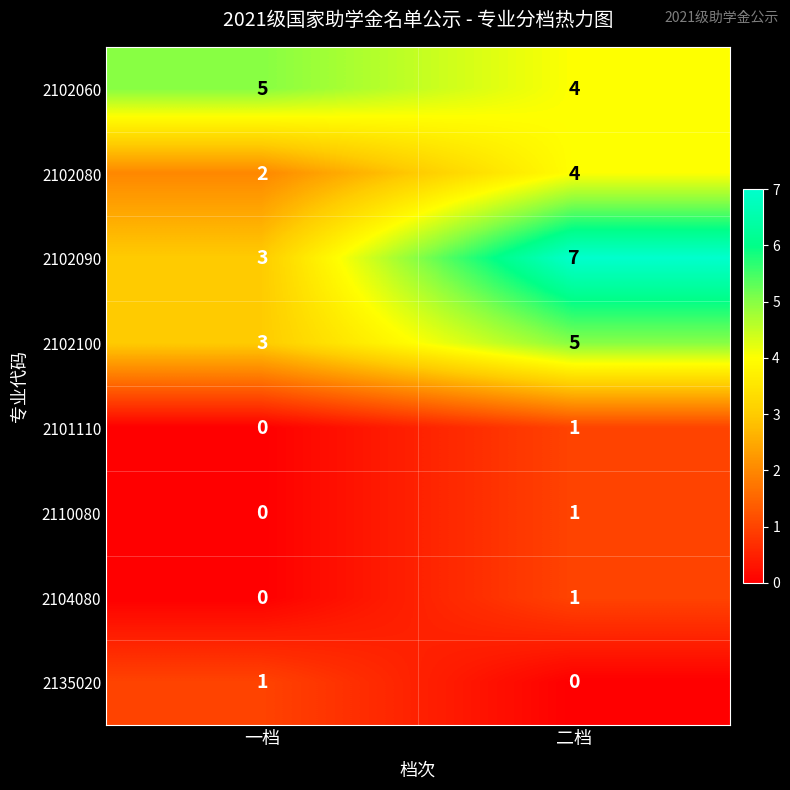

Is it true that 2110080 equals 1 at 二档?

True